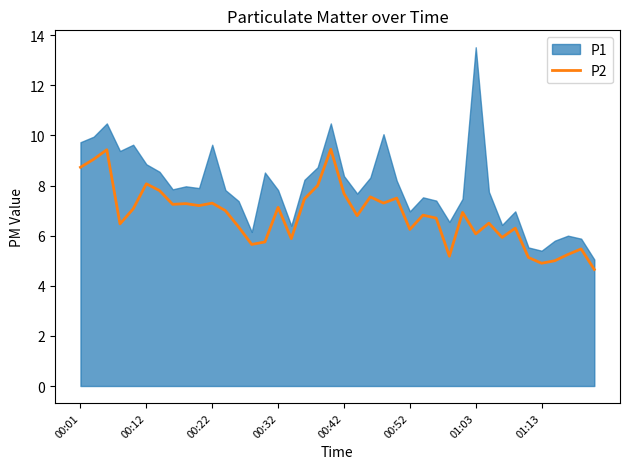

What is the minimum value for P2?

4.7